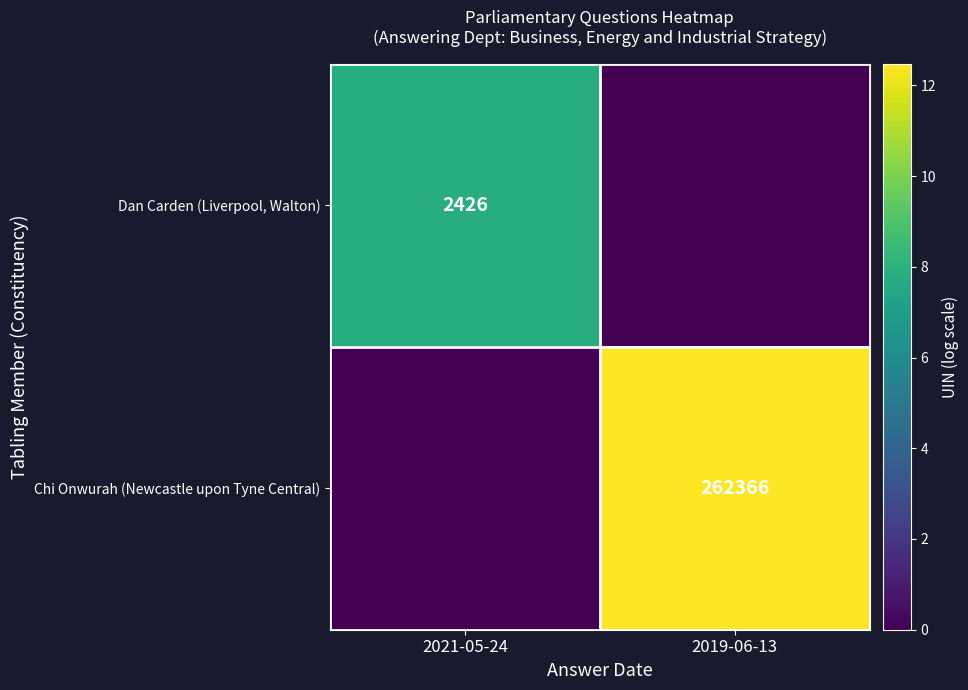

Is the value of Chi Onwurah (Newcastle upon Tyne Central) at 2019-06-13 greater than the value of Dan Carden (Liverpool, Walton) at 2021-05-24?

Yes